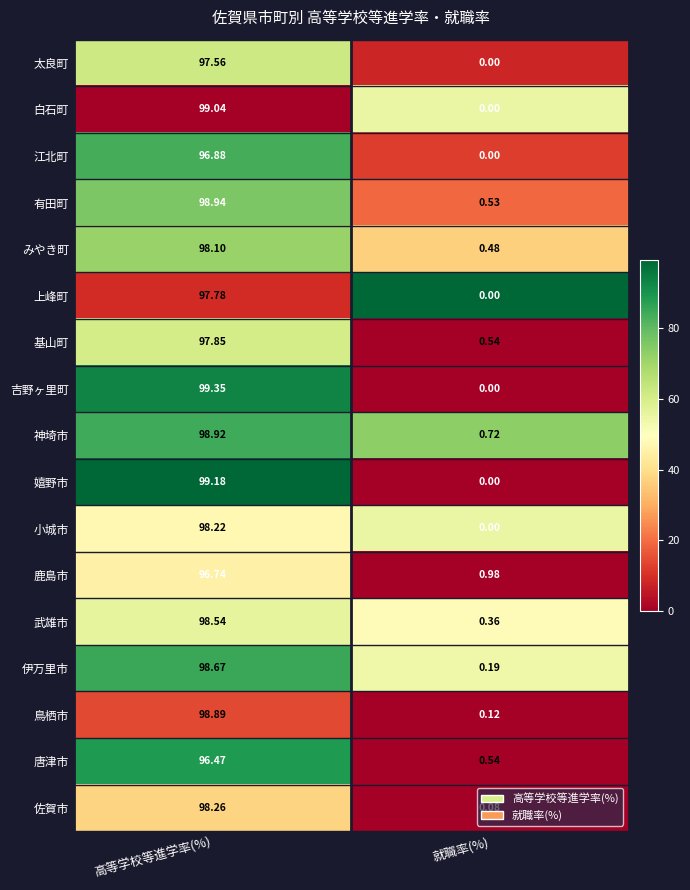

Where does the 白石町 series first go above 99?

高等学校等進学率(%)